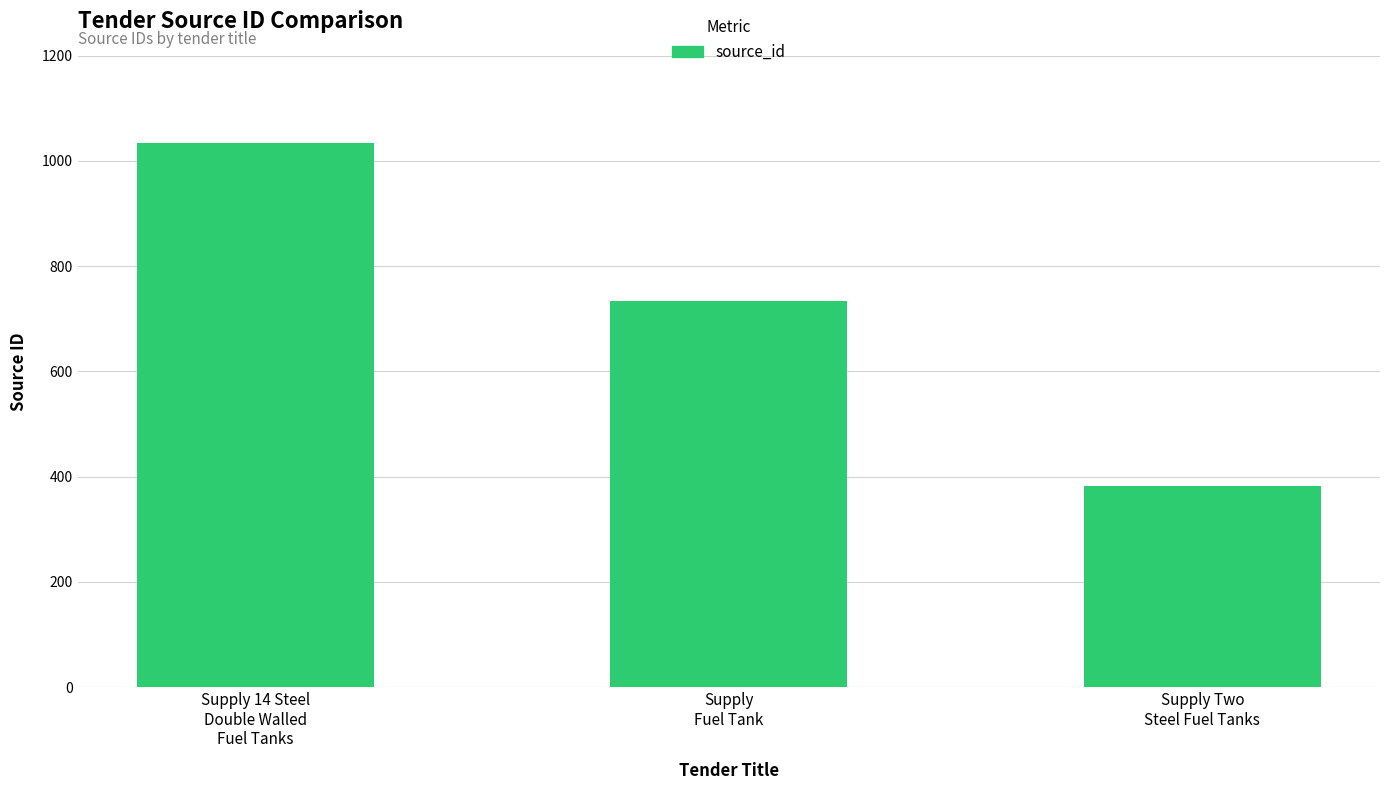

Reading left to right, what are all the values shown in this chart?

Supply 14 Steel
Double Walled
Fuel Tanks=1035	Supply
Fuel Tank=734	Supply Two
Steel Fuel Tanks=382